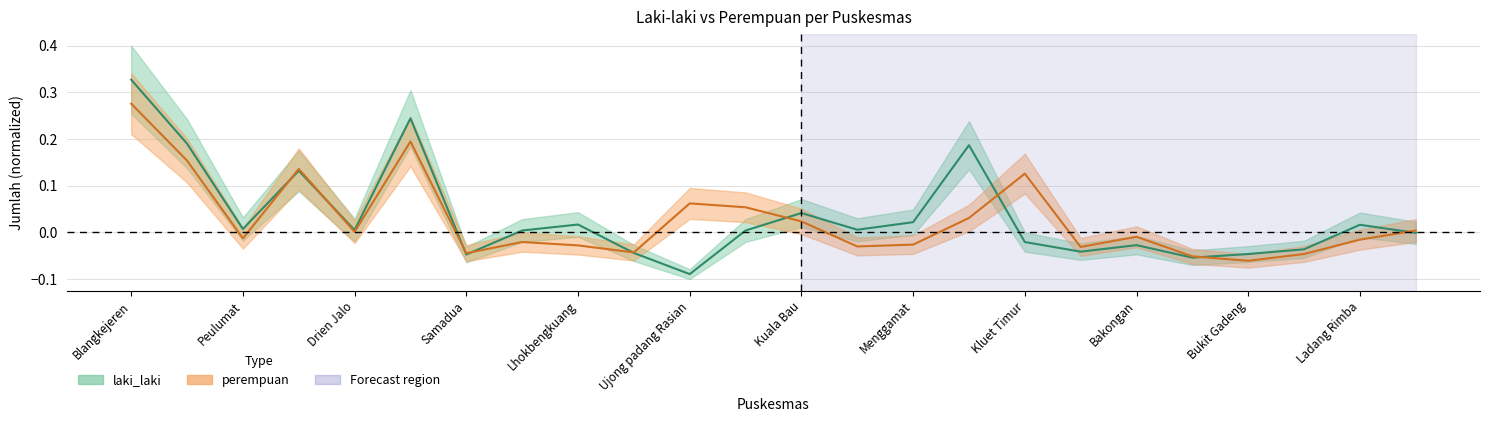

Reading right to left, transcribe all the data shown in this chart.

laki_laki: Krueng Luas=-0.0	Ladang Rimba=0.0	Trumon=-0.0	Bukit Gadeng=-0.0	Seubadeh=-0.1	Bakongan=-0.0	Durian Kawan=-0.0	Kluet Timur=-0.0	Kluet Selatan=0.2	Menggamat=0.0	Kampung Paya=0.0	Kuala Bau=0.0	Kluet Utara=0.0	Ujong padang Rasian=-0.1	Ladang Tuha=-0.0	Lhokbengkuang=0.0	Tapaktuan=0.0	Samadua=-0.0	Sawang=0.2	Drien Jalo=0.0	Meukek=0.1	Peulumat=0.0	Labuhan haji=0.2	Blangkejeren=0.3
perempuan: Krueng Luas=0.0	Ladang Rimba=-0.0	Trumon=-0.0	Bukit Gadeng=-0.1	Seubadeh=-0.1	Bakongan=-0.0	Durian Kawan=-0.0	Kluet Timur=0.1	Kluet Selatan=0.0	Menggamat=-0.0	Kampung Paya=-0.0	Kuala Bau=0.0	Kluet Utara=0.1	Ujong padang Rasian=0.1	Ladang Tuha=-0.0	Lhokbengkuang=-0.0	Tapaktuan=-0.0	Samadua=-0.0	Sawang=0.2	Drien Jalo=0.0	Meukek=0.1	Peulumat=-0.0	Labuhan haji=0.2	Blangkejeren=0.3